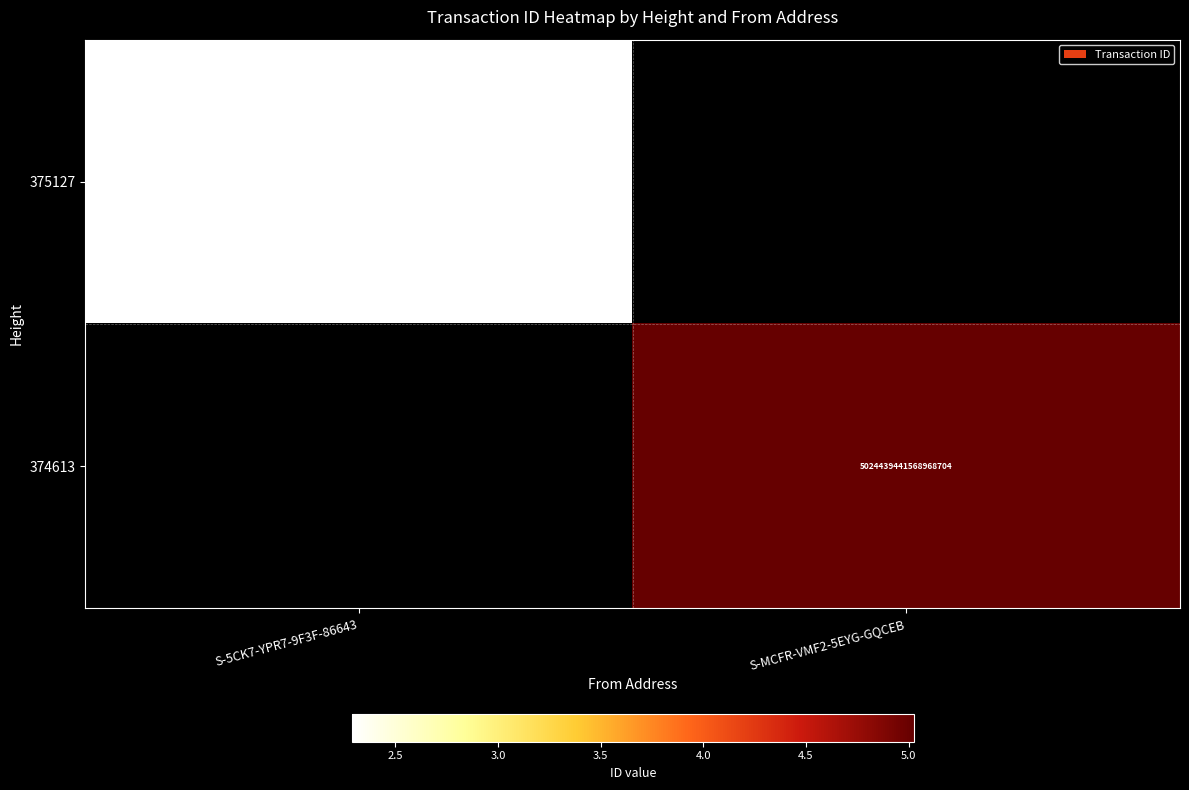

How many data points does each series have?

2